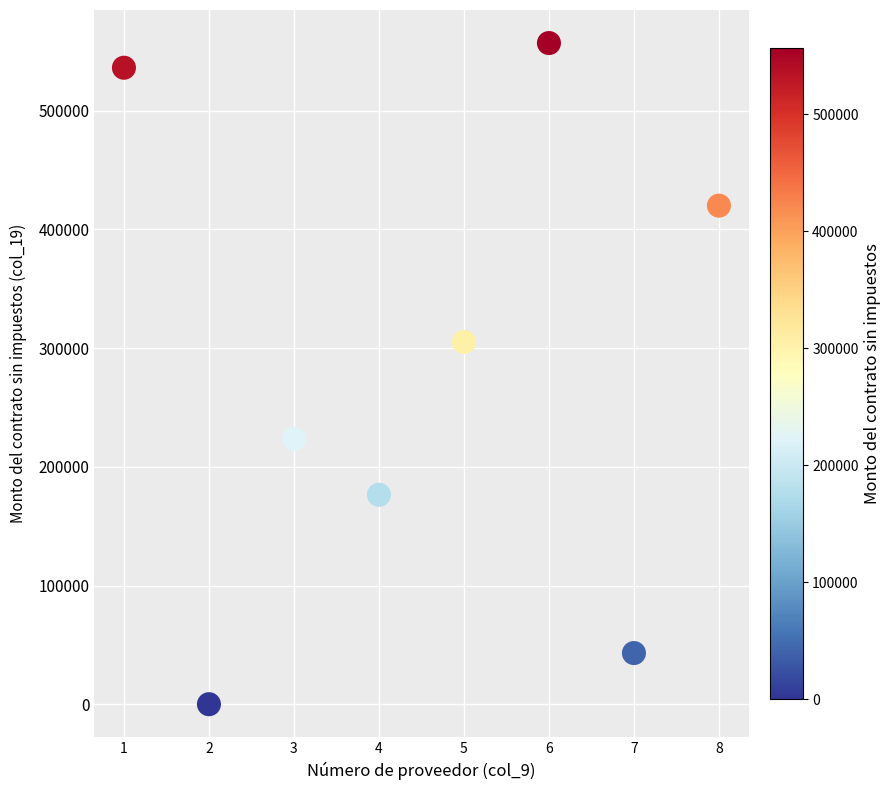

What Y value in the scatter plot is closest to 278480?

305143.0